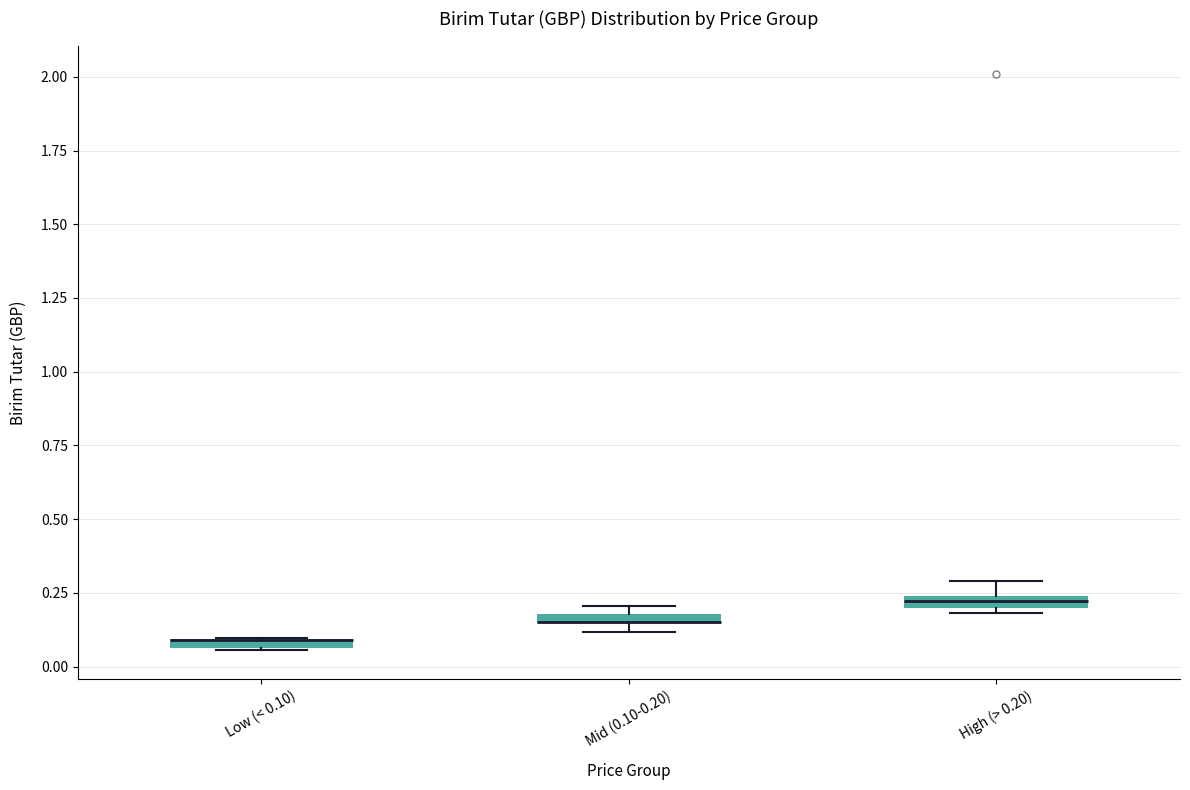

Where is the upper edge of the box for Low (< 0.10) on the y-axis? The values are not printed on the chart, so give them approximately, as read against the axis.

0.10